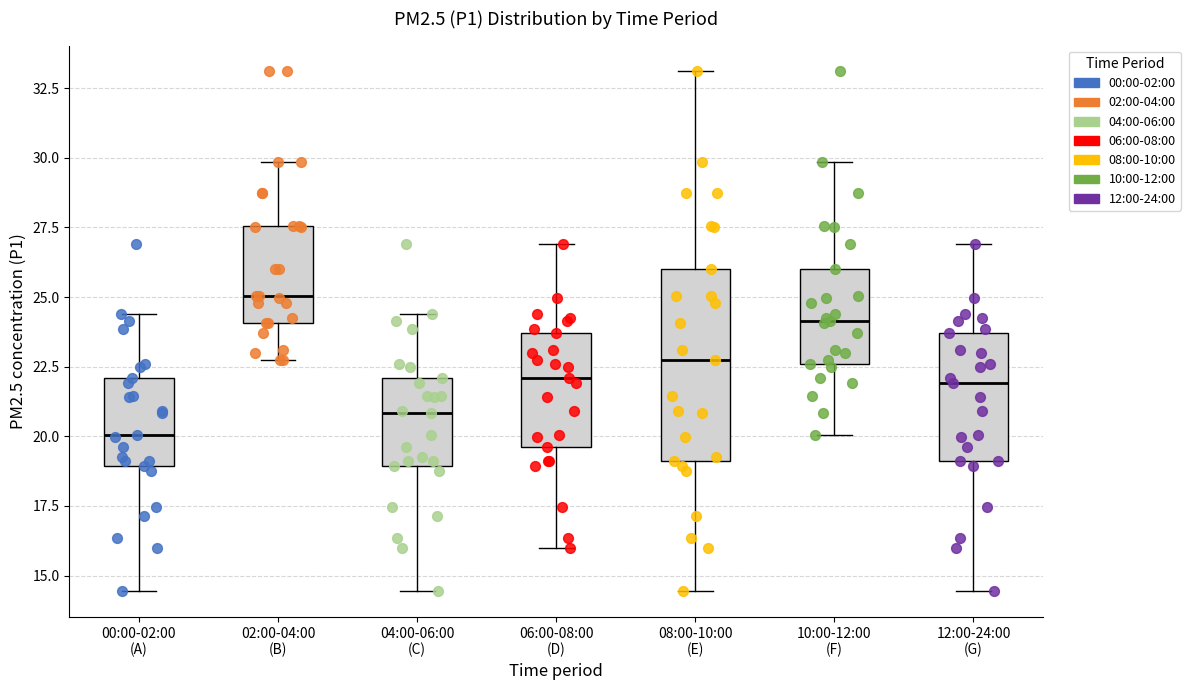

Reading left to right, read every box against the y-axis: the position of its median line, the range the box covers, and the ends of its whiskers. The values are not printed on the chart, so give them approximately, as read against the axis.

00:00-02:00 (A): median 20.0, box 19.0 to 22.0, whiskers 14.5 to 24.5
02:00-04:00 (B): median 25.0, box 24.0 to 27.5, whiskers 23.0 to 30.0
04:00-06:00 (C): median 21.0, box 19.0 to 22.0, whiskers 14.5 to 24.5
06:00-08:00 (D): median 22.0, box 19.5 to 23.5, whiskers 16.0 to 27.0
08:00-10:00 (E): median 23.0, box 19.0 to 26.0, whiskers 14.5 to 33.0
10:00-12:00 (F): median 24.0, box 22.5 to 26.0, whiskers 20.0 to 30.0
12:00-24:00 (G): median 22.0, box 19.0 to 23.5, whiskers 14.5 to 27.0